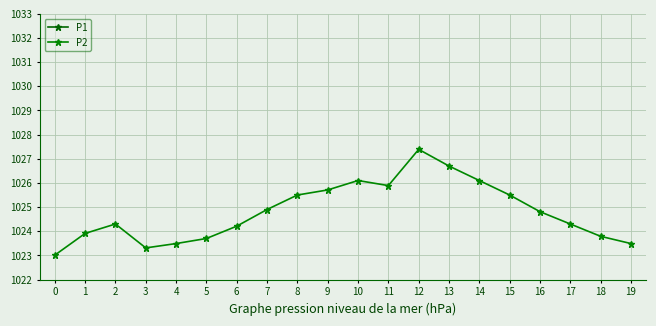

Does the chart display data point markers on the line(s)?

Yes